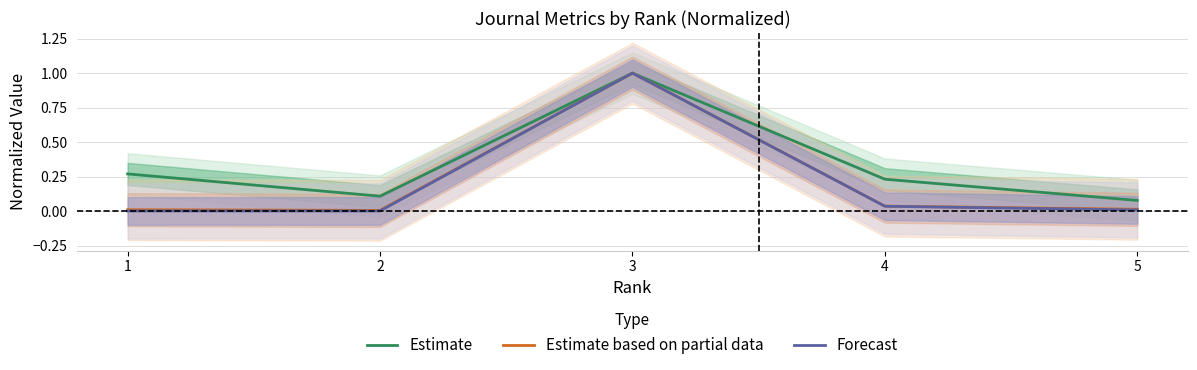

What is the sum of all Estimate values?

1.7